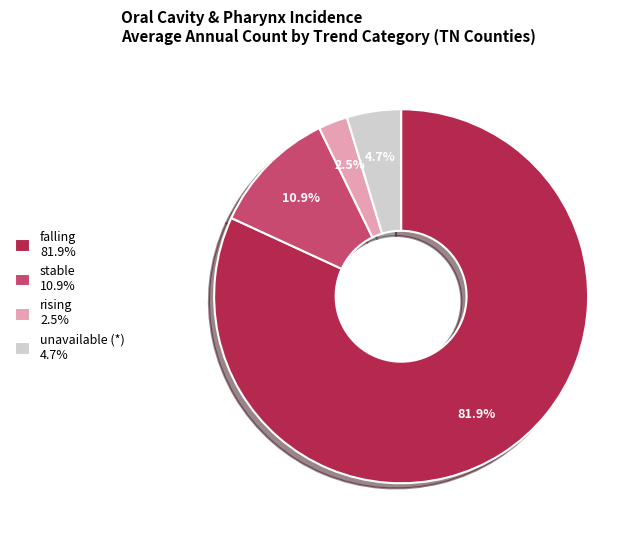

Between rising 2.5% and falling 81.9%, which is larger?

falling 81.9%